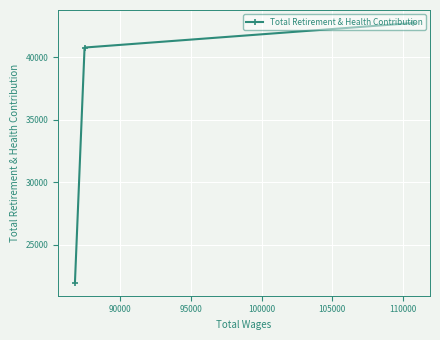

What is the sum of all values?

105493